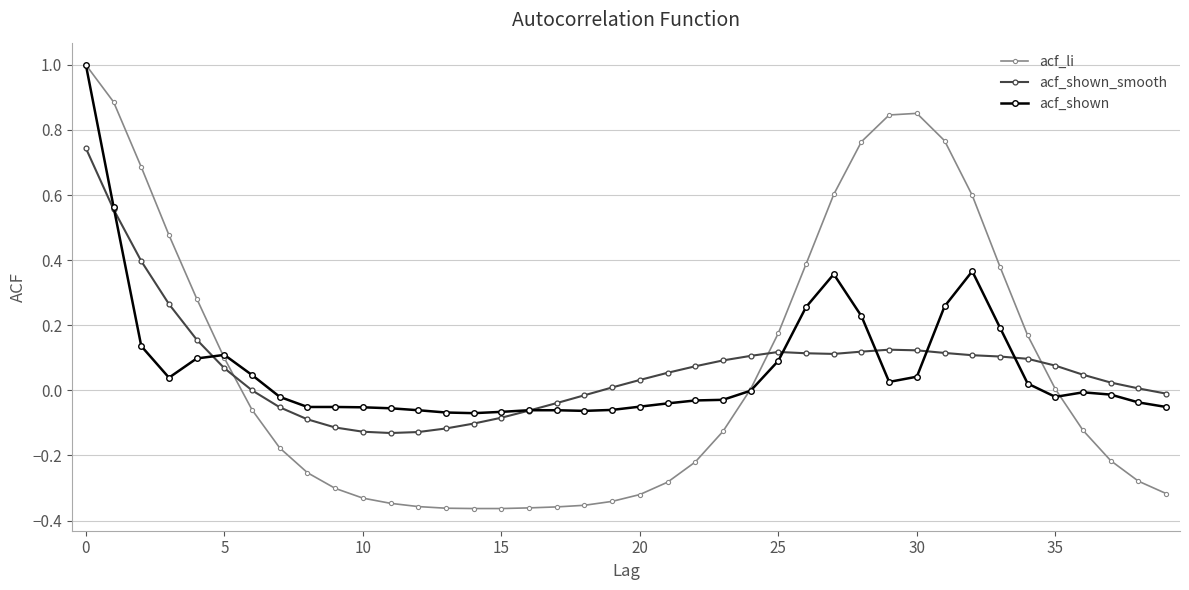

What is the sum of all acf_li values?

2.8